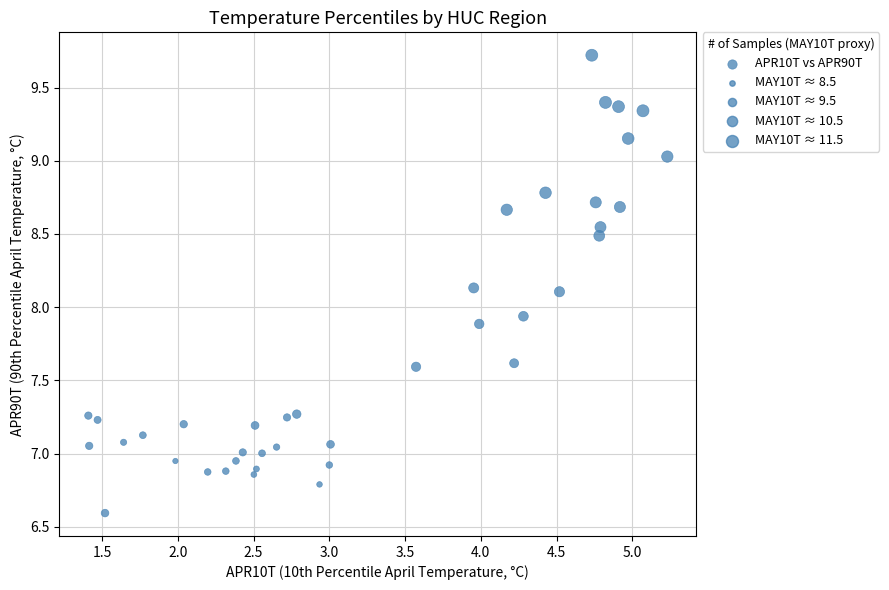

What is the range of X values (max minus min)?

3.8